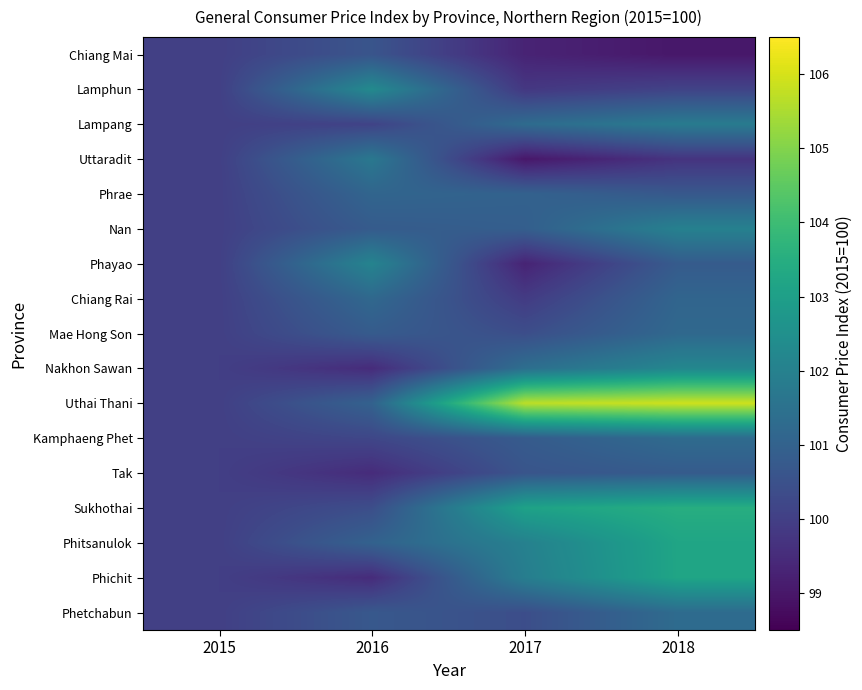

What is the total value across all series at 2017?

1716.8